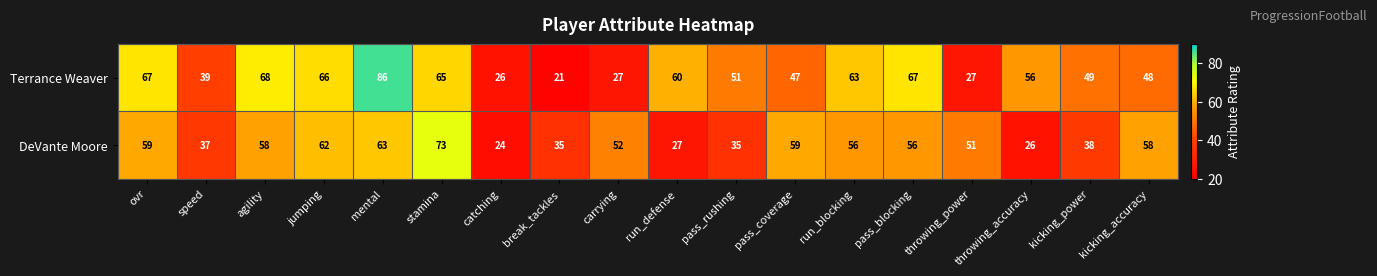

At which label does DeVante Moore first exceed 56?

ovr